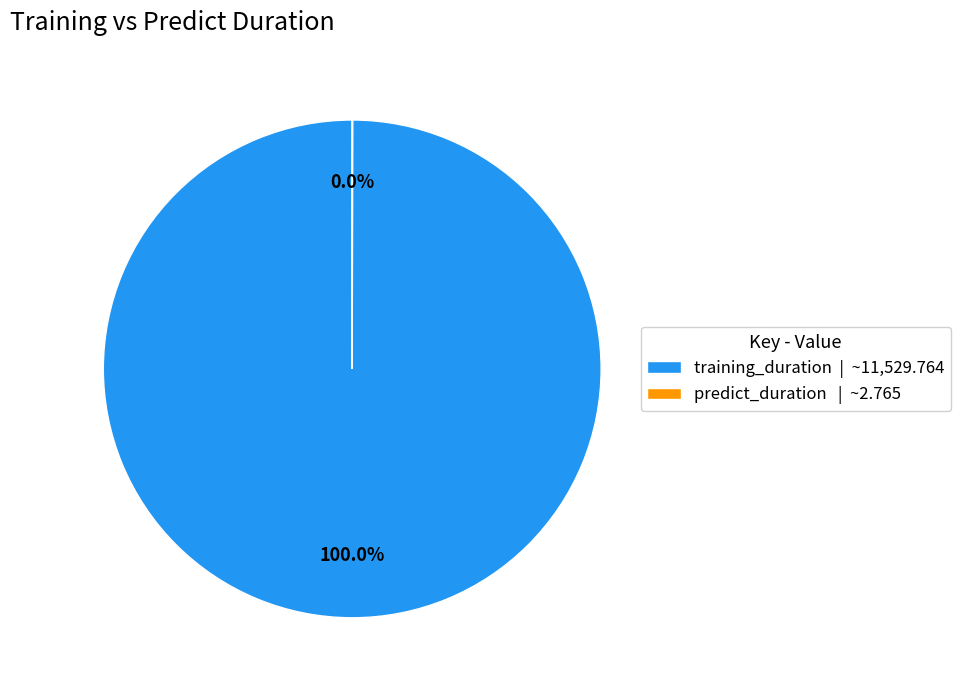

Is there any slice that represents more than half of the pie?

Yes